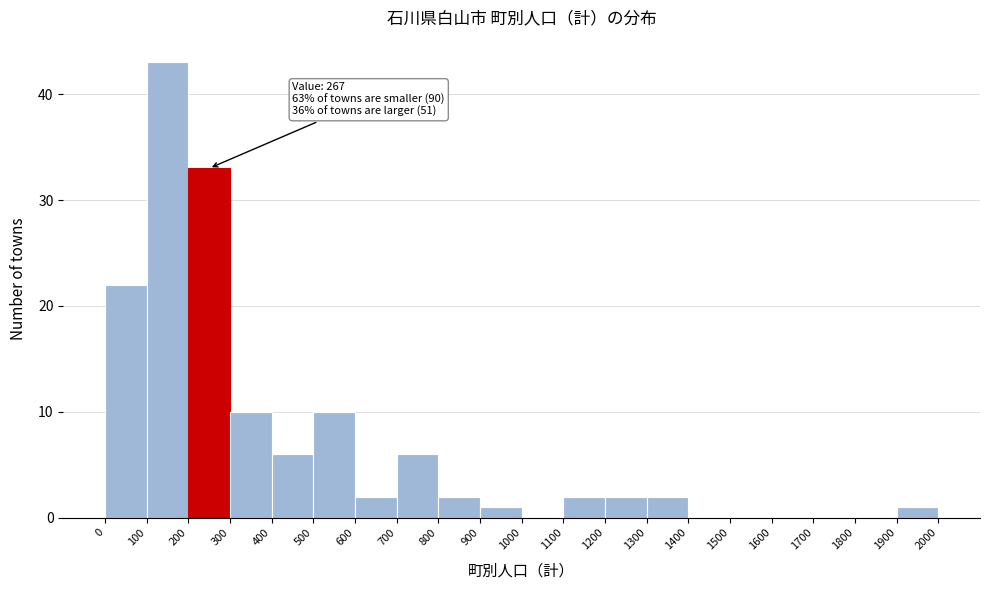

Which range on the x-axis has the tallest bar?

100 to 200